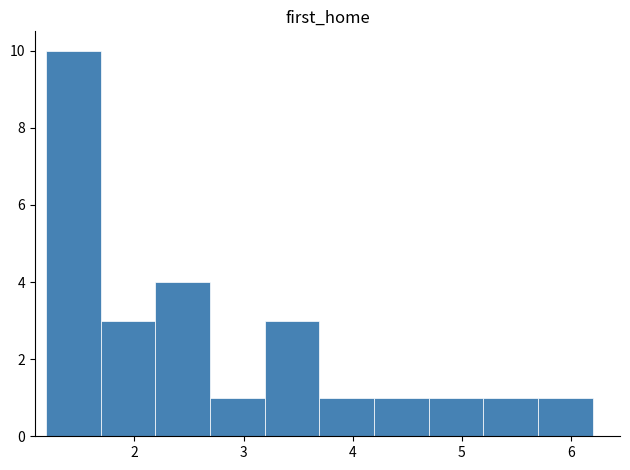

Reading left to right, list every bar in this chart as the range it spans on the x-axis followed by its height. Neither the bar edges nor the heights are printed on the chart, so give them approximately, as read against the axes.

1.2 to 1.7: 10
1.7 to 2.2: 3
2.2 to 2.7: 4
2.7 to 3.2: 1
3.2 to 3.7: 3
3.7 to 4.2: 1
4.2 to 4.7: 1
4.7 to 5.2: 1
5.2 to 5.7: 1
5.7 to 6.2: 1